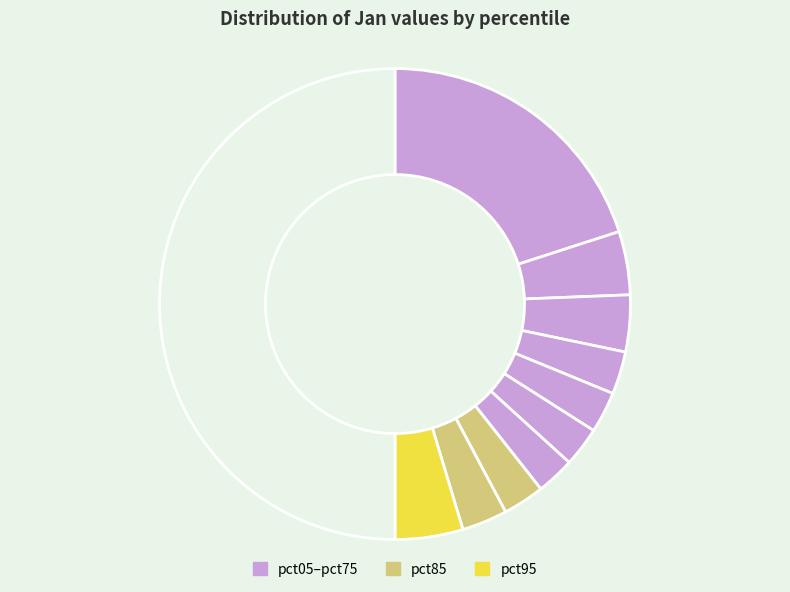

Which category has the smallest portion of the pie?

pct65